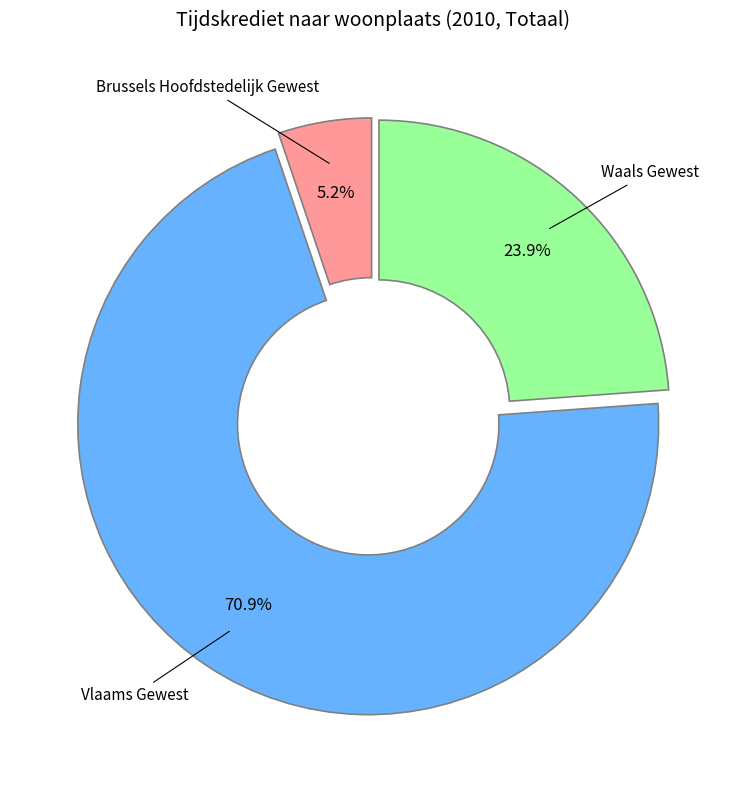

Which category has the biggest portion of the pie?

Vlaams Gewest